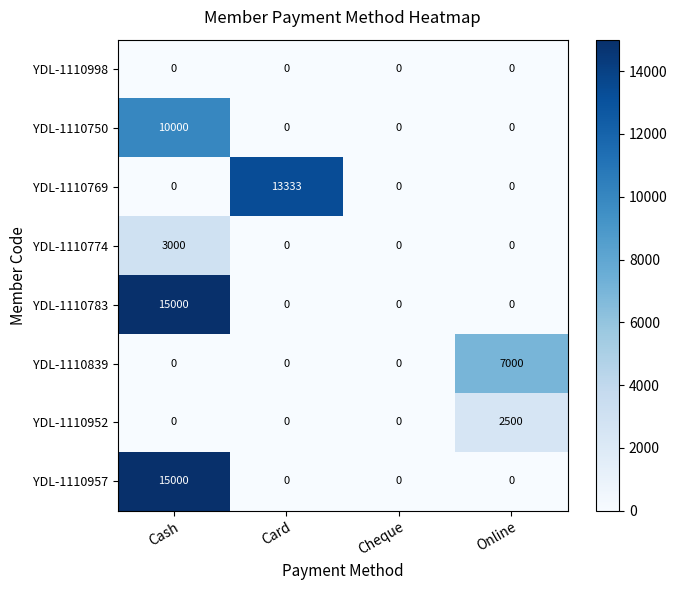

The value of YDL-1110839 at Cash is -3955. True or false?

False